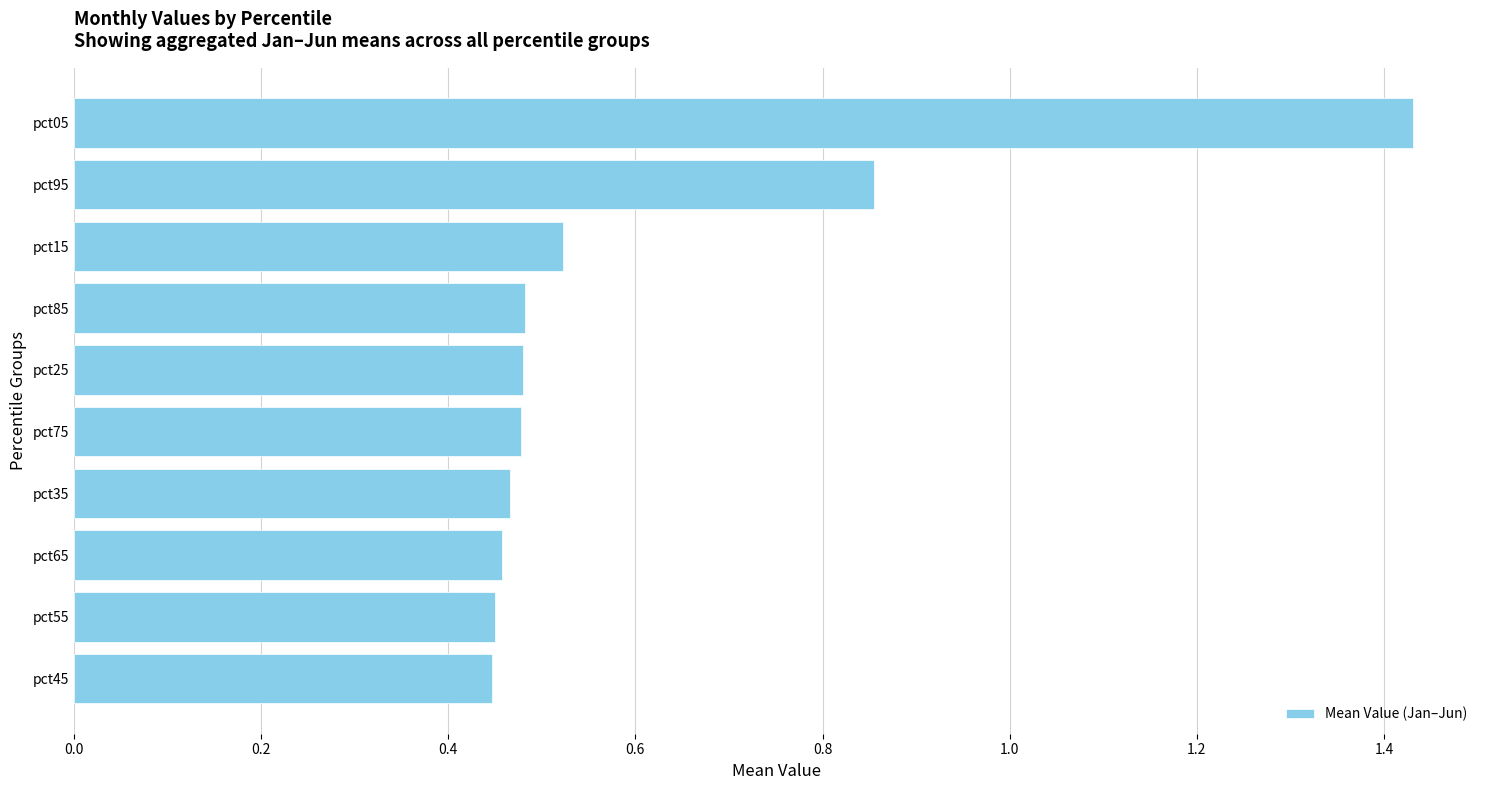

What is the change in value from pct75 to pct05?

+1.0